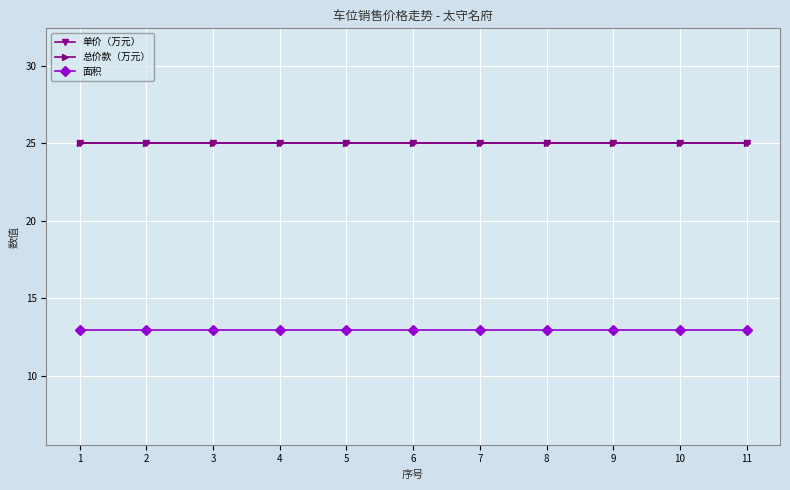

Rank the series by their maximum value, from lowest to highest.

面积, 单价（万元）, 总价款（万元）